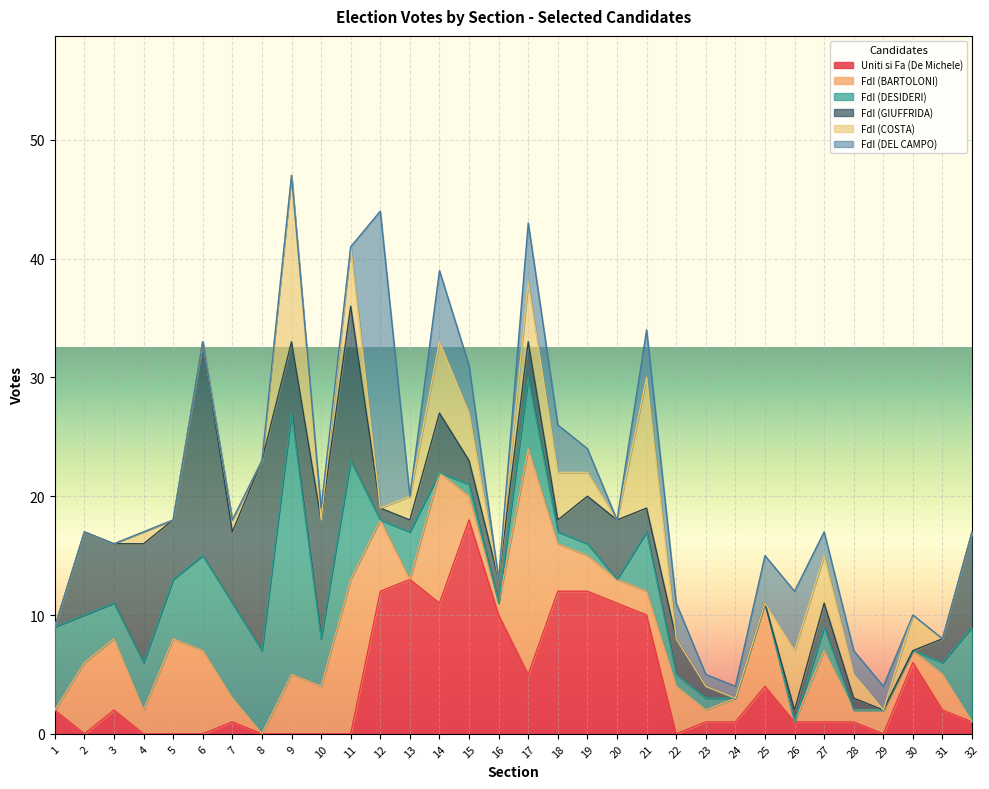

At how many categories does at least one series exceed 20?

2